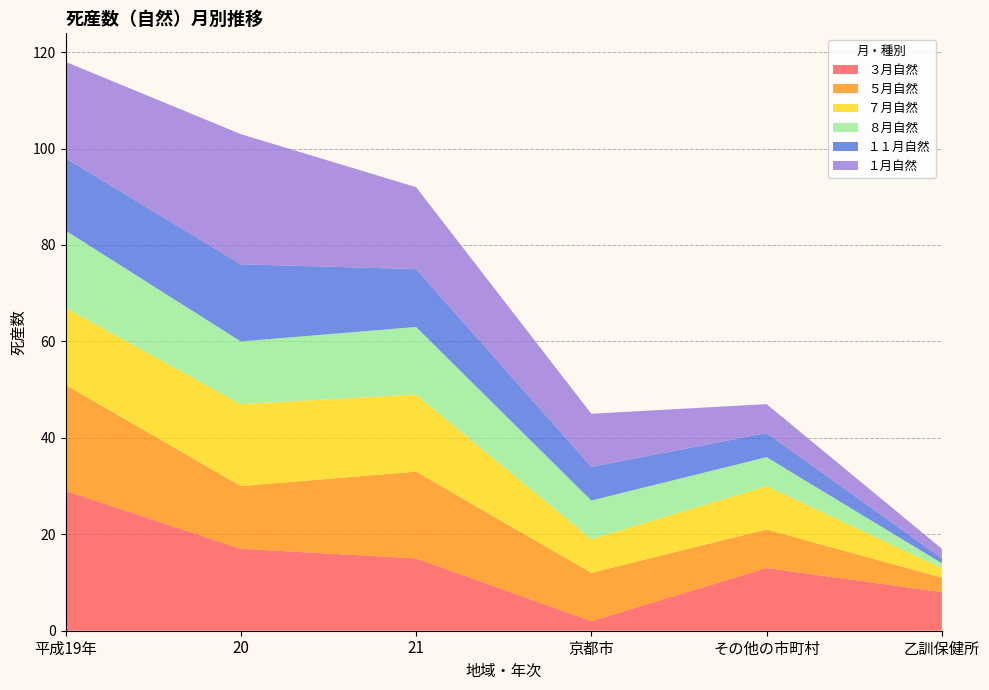

Reading left to right, what are all the values shown in this chart?

３月自然: 29	17	15	2	13	8
５月自然: 22	13	18	10	8	3
７月自然: 16	17	16	7	9	2
８月自然: 16	13	14	8	6	1
１１月自然: 15	16	12	7	5	1
１月自然: 20	27	17	11	6	2